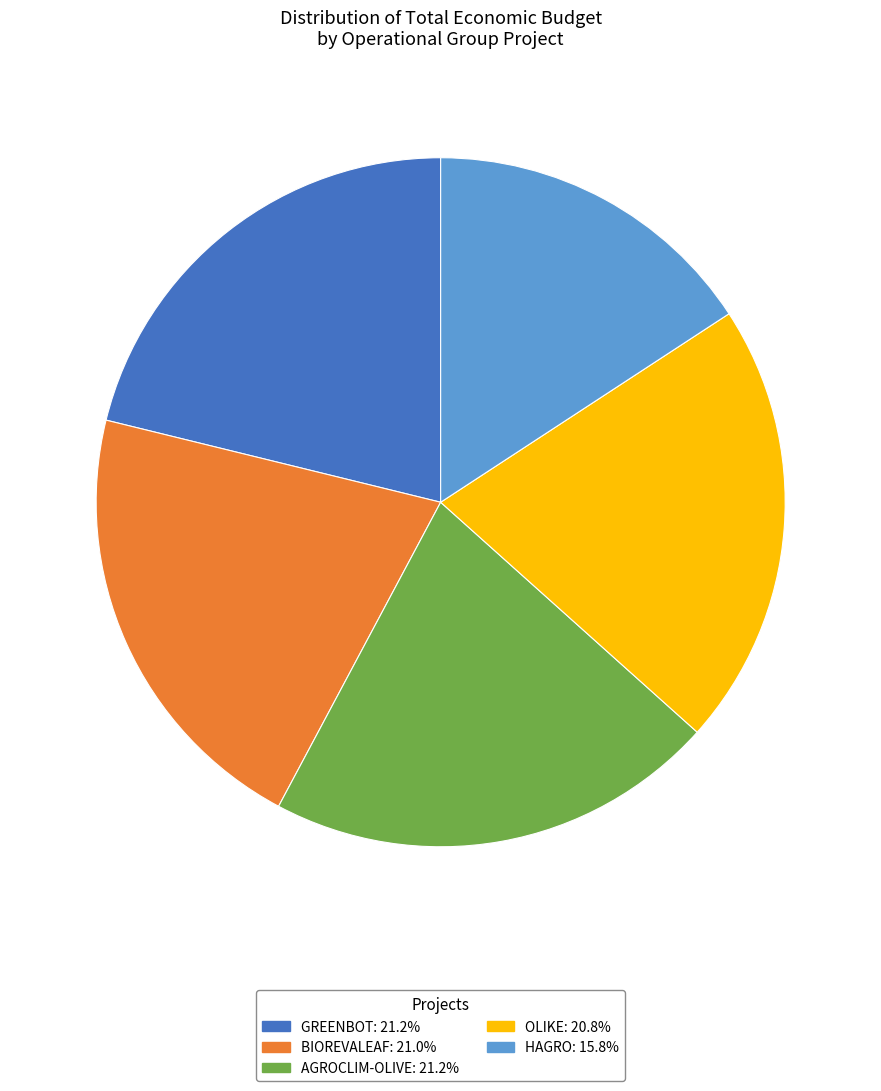

Approximately how many times larger is the value at GREENBOT compared to OLIKE?

1.0